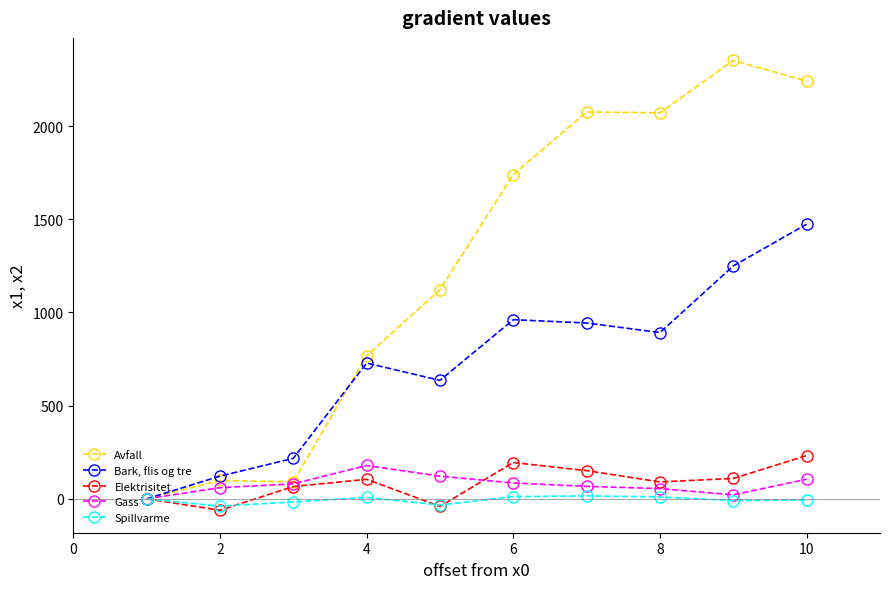

How many interior local peaks does the Elektrisitet series have?

2